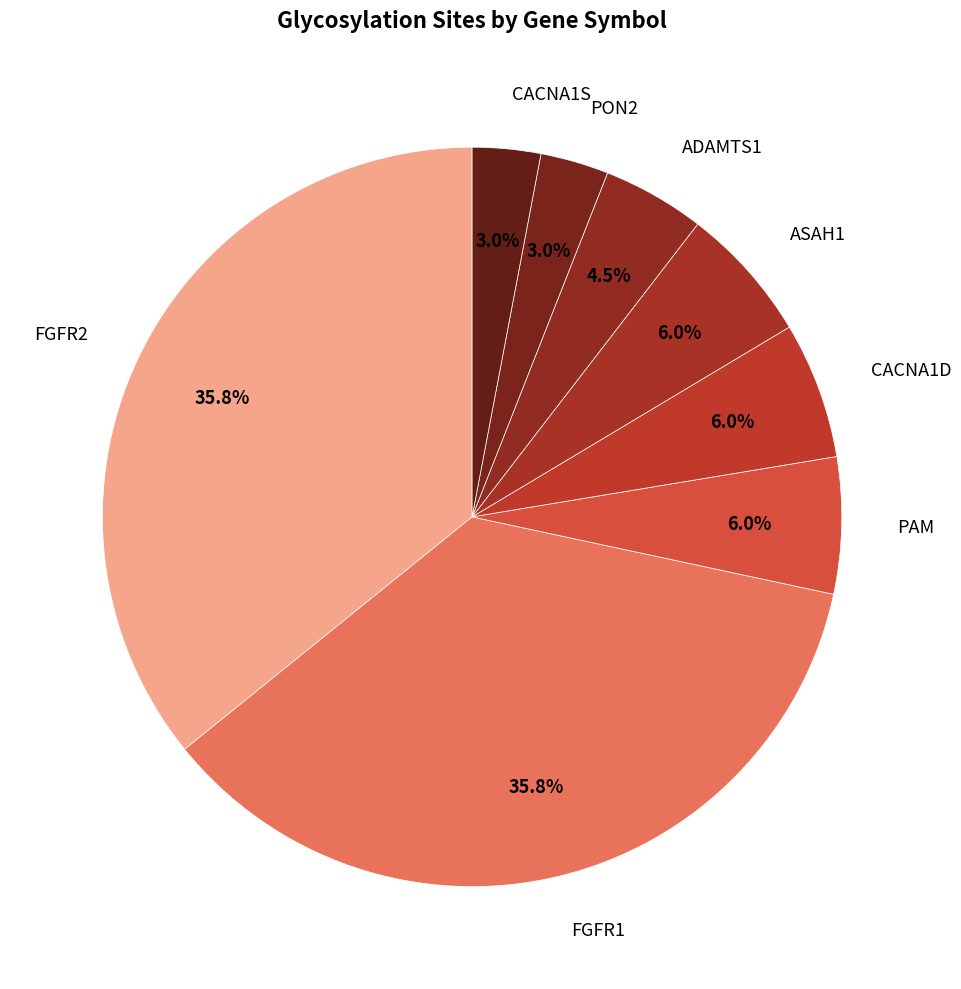

How many slices are in this pie chart?

8